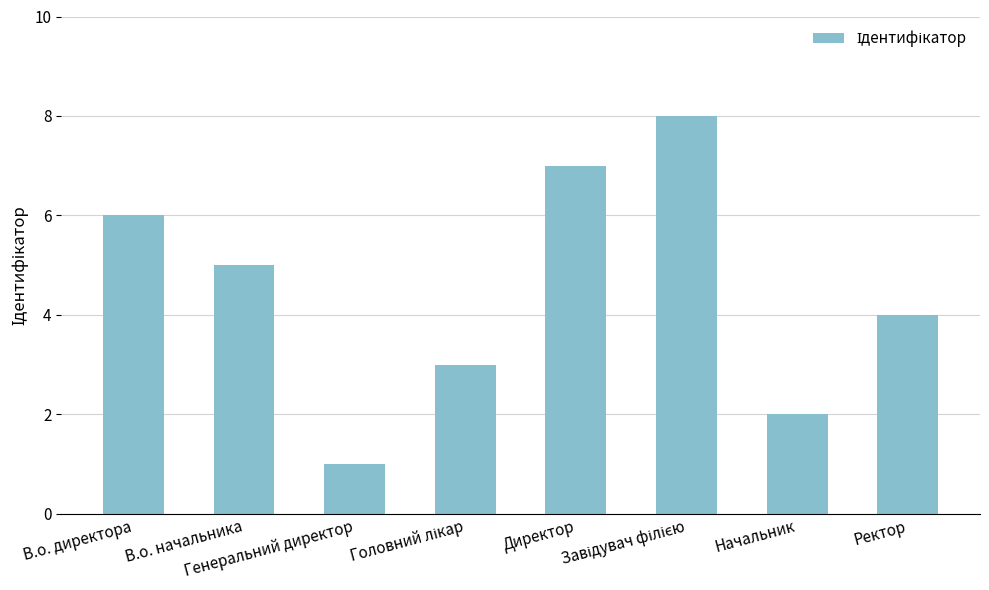

At which label is the value closest to 4?

Ректор